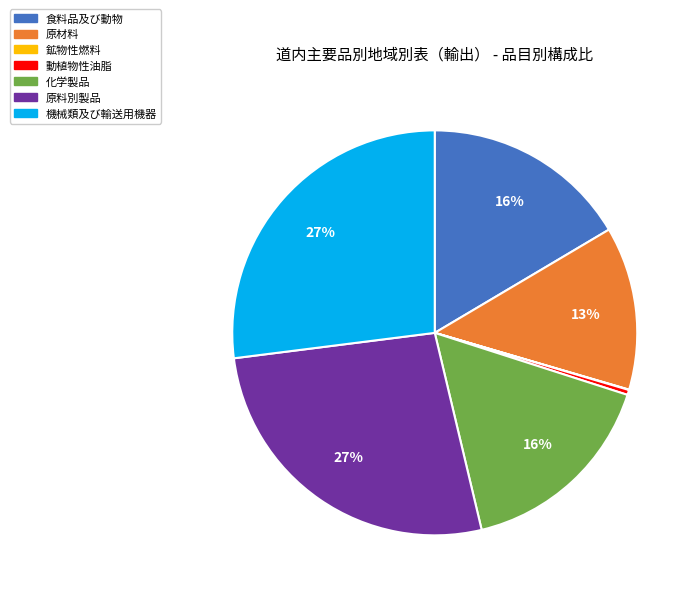

Is there any slice that represents more than half of the pie?

No